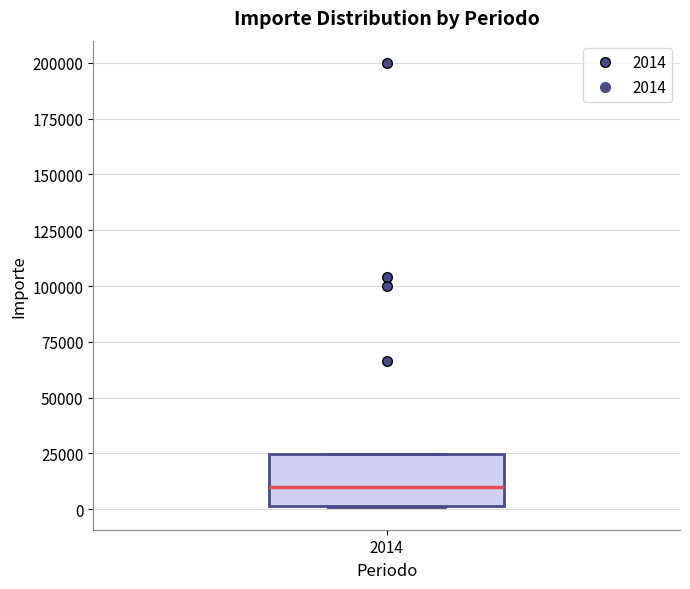

Transcribe this box plot: give where the median line is, the range the box spans, and where the two whiskers end, as read against the y-axis. The values are not printed on the chart, so give them approximately, as read against the axis.

median 10000, box 0 to 25000, whiskers 0 to 25000